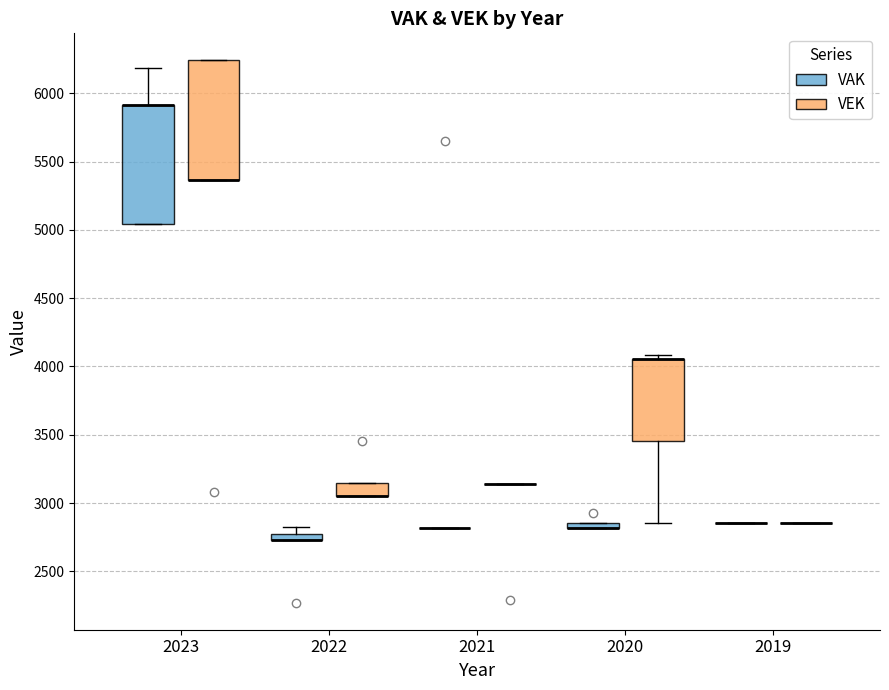

Where does the upper whisker of the box for 2023 (VAK) end on the y-axis? The values are not printed on the chart, so give them approximately, as read against the axis.

6200